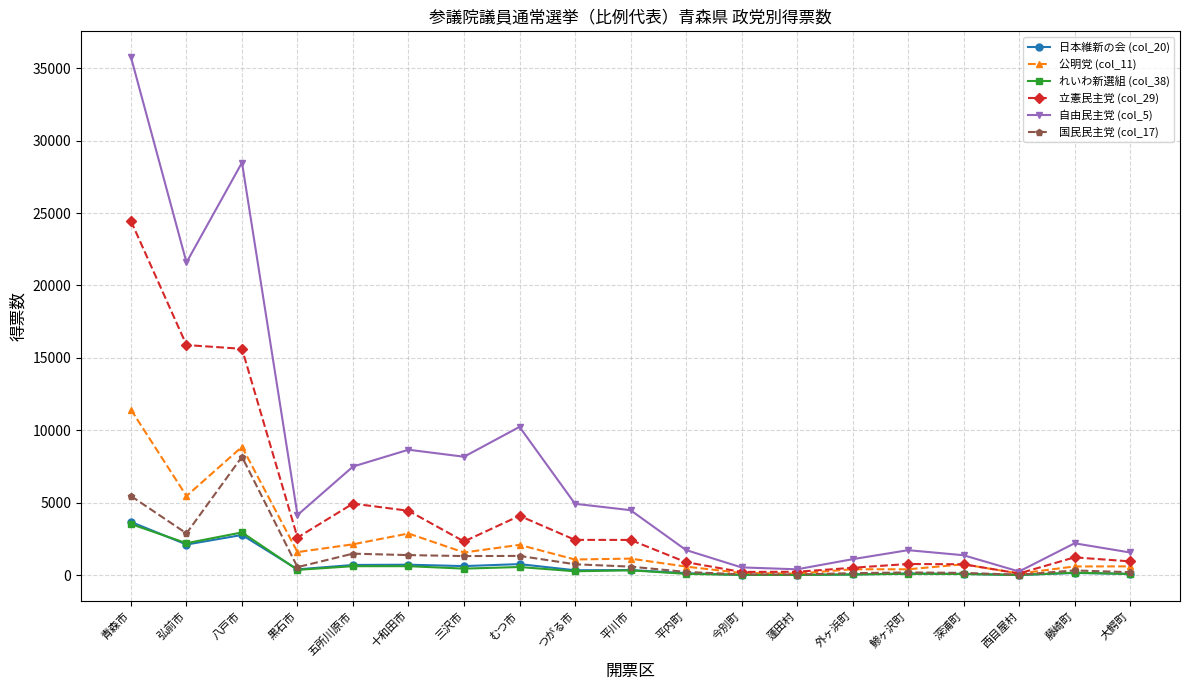

Which series changed the most between むつ市 and 平内町?

自由民主党 (col_5)